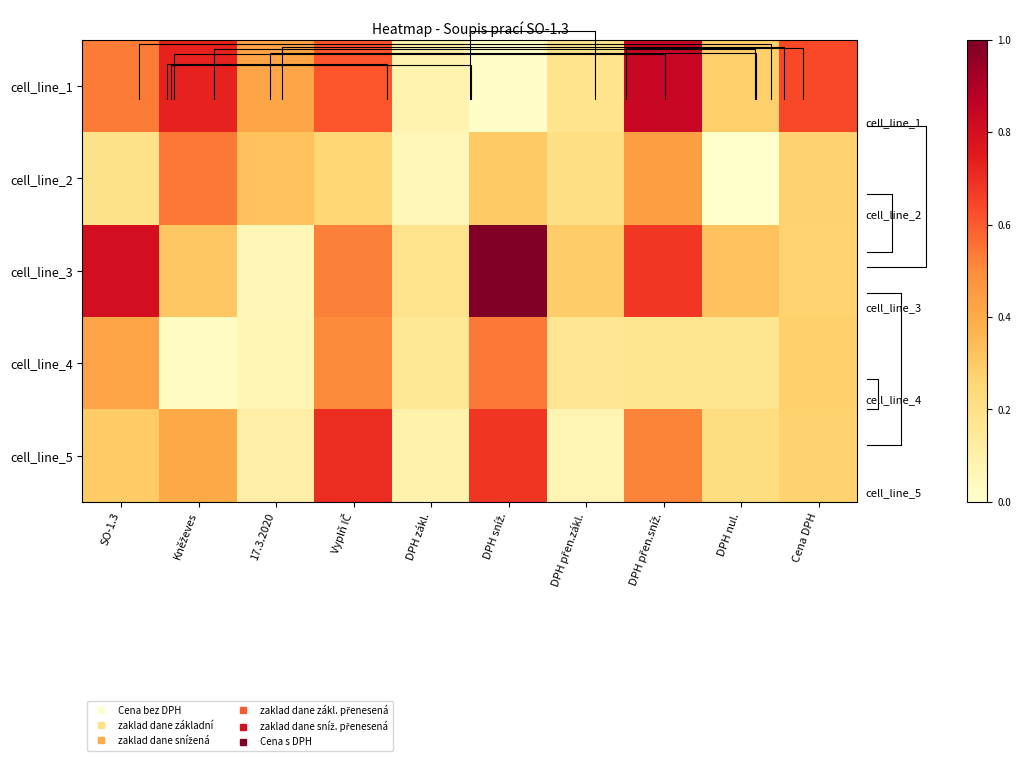

What is the difference between the maximum and minimum values in the cell_line_2 series?

0.5